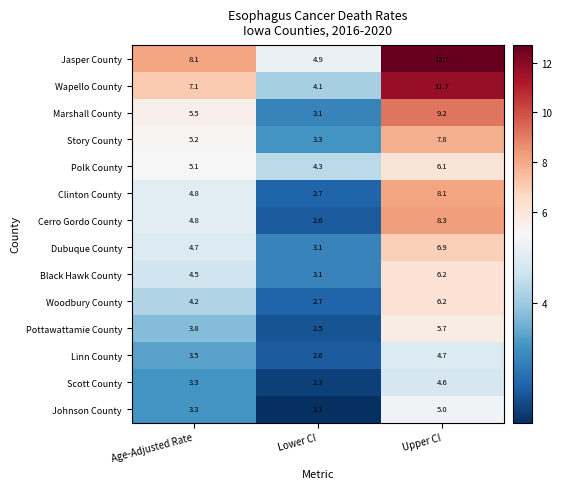

Rank the categories by Marshall County value from lowest to highest.

Lower CI, Age-Adjusted Rate, Upper CI